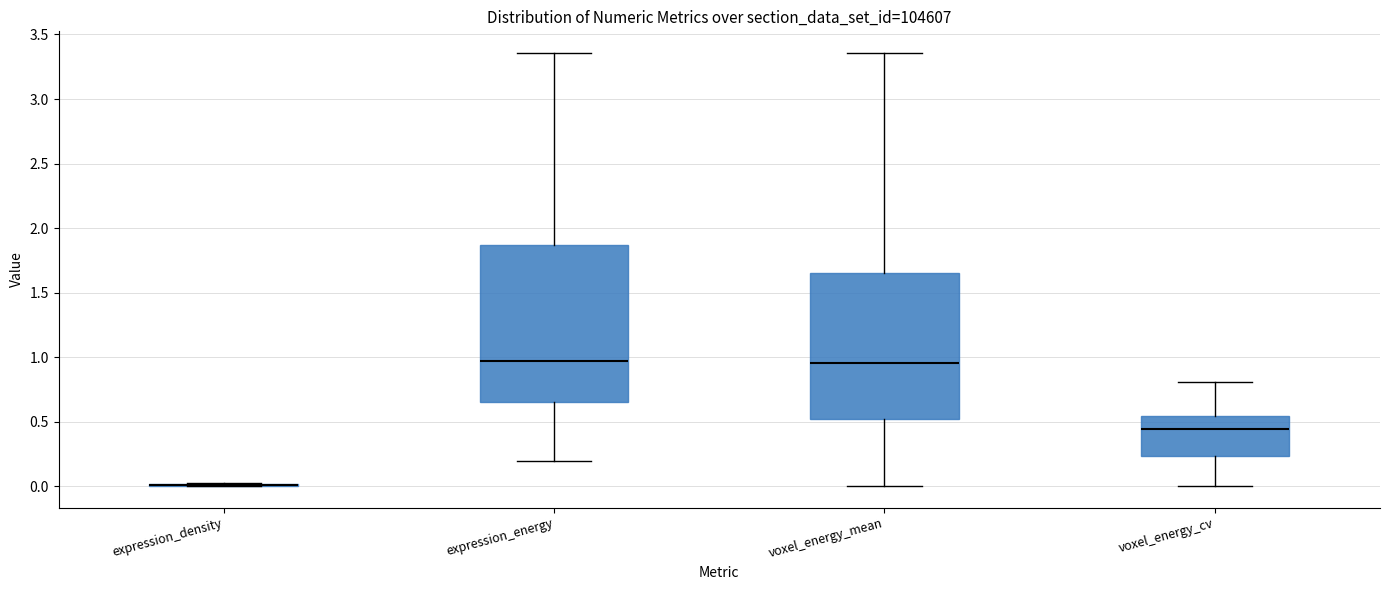

Where does the lower whisker of the box for voxel_energy_cv end on the y-axis? The values are not printed on the chart, so give them approximately, as read against the axis.

0.00